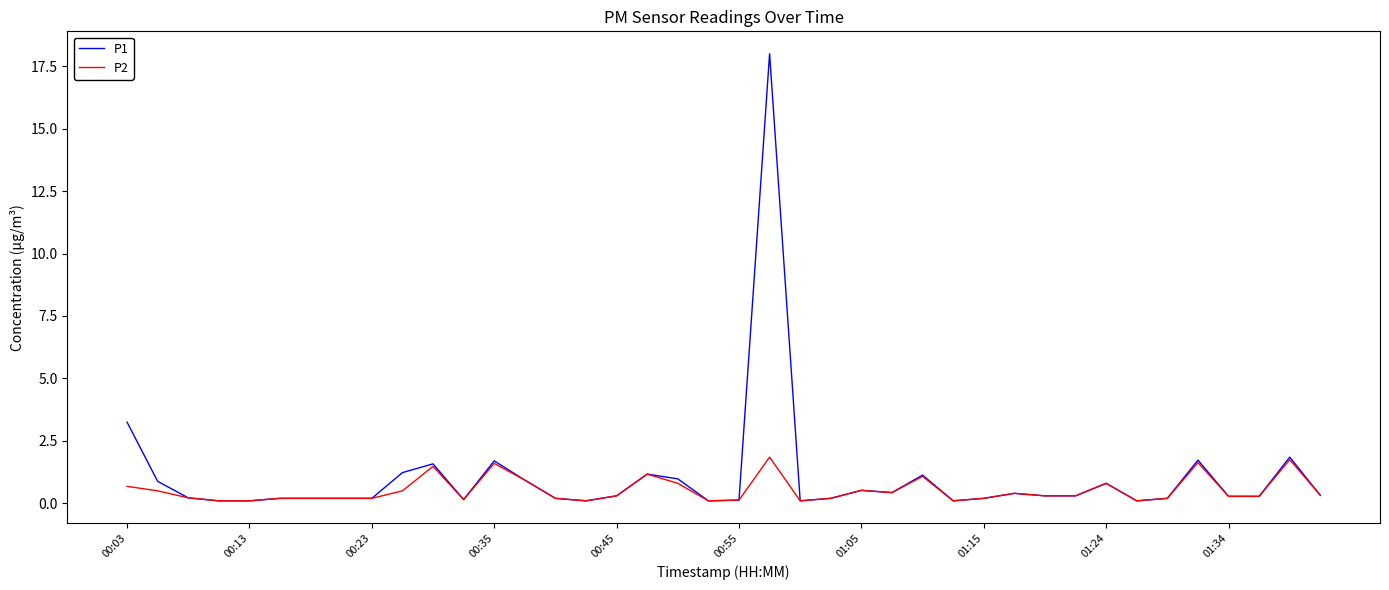

Which series has the largest total across all categories?

P1